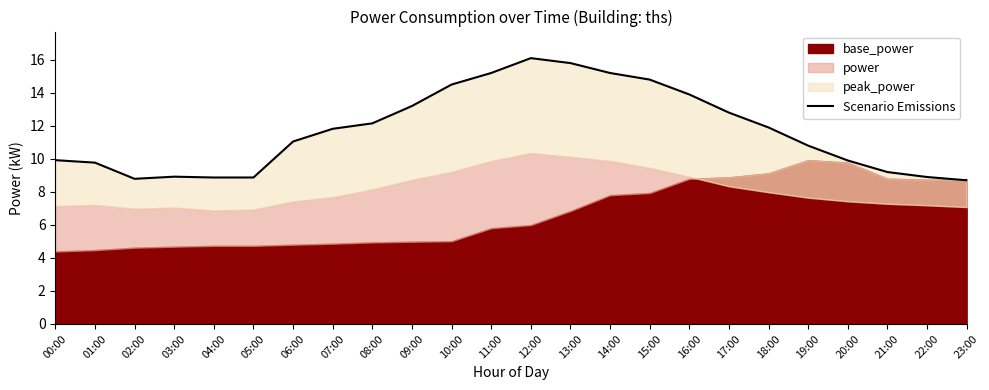

Reading right to left, what are all the values shown in this chart?

23:00=8.7	22:00=8.9	21:00=9.2	20:00=9.9	19:00=10.8	18:00=11.9	17:00=12.8	16:00=13.9	15:00=14.8	14:00=15.2	13:00=15.8	12:00=16.1	11:00=15.2	10:00=14.5	09:00=13.2	08:00=12.2	07:00=11.8	06:00=11.1	05:00=8.9	04:00=8.9	03:00=8.9	02:00=8.8	01:00=9.8	00:00=9.9